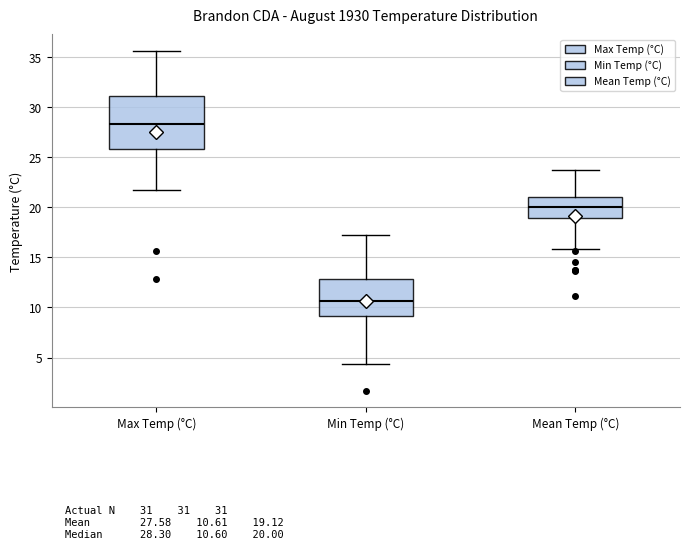

Where is the upper edge of the box for Min Temp (°C) on the y-axis? The values are not printed on the chart, so give them approximately, as read against the axis.

13.0